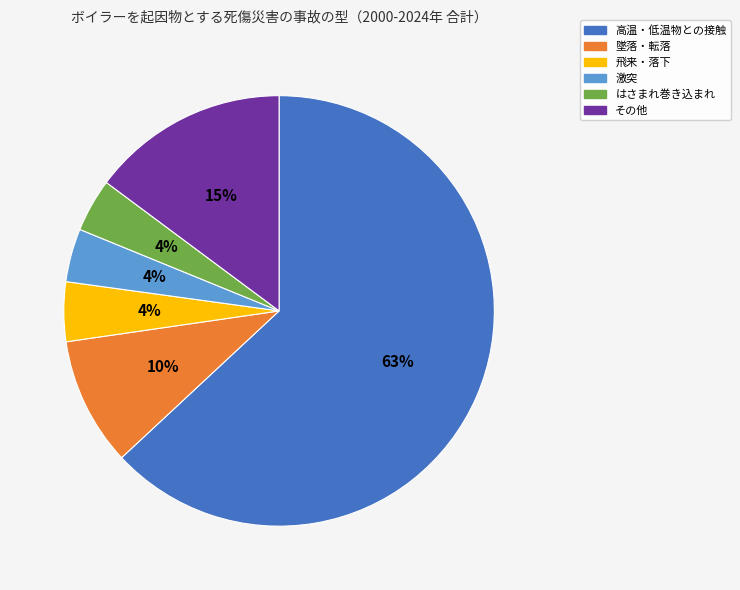

Which has a higher value, 飛来・落下 or 高温・低温物との接触?

高温・低温物との接触